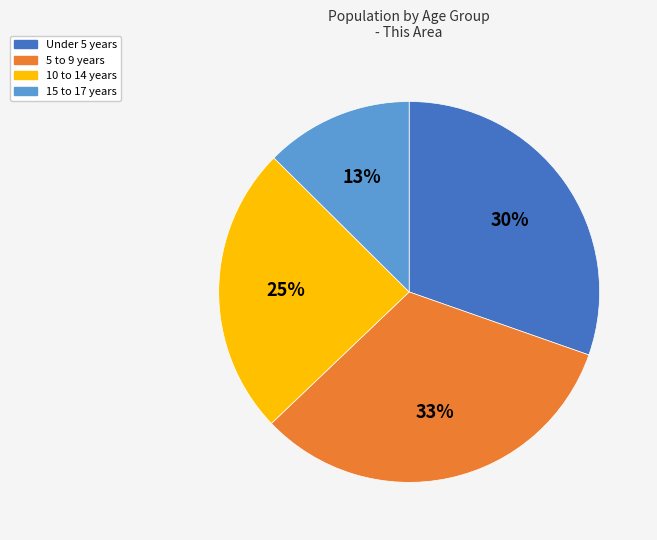

What percentage is the 15 to 17 years slice, to the nearest percent?

13%